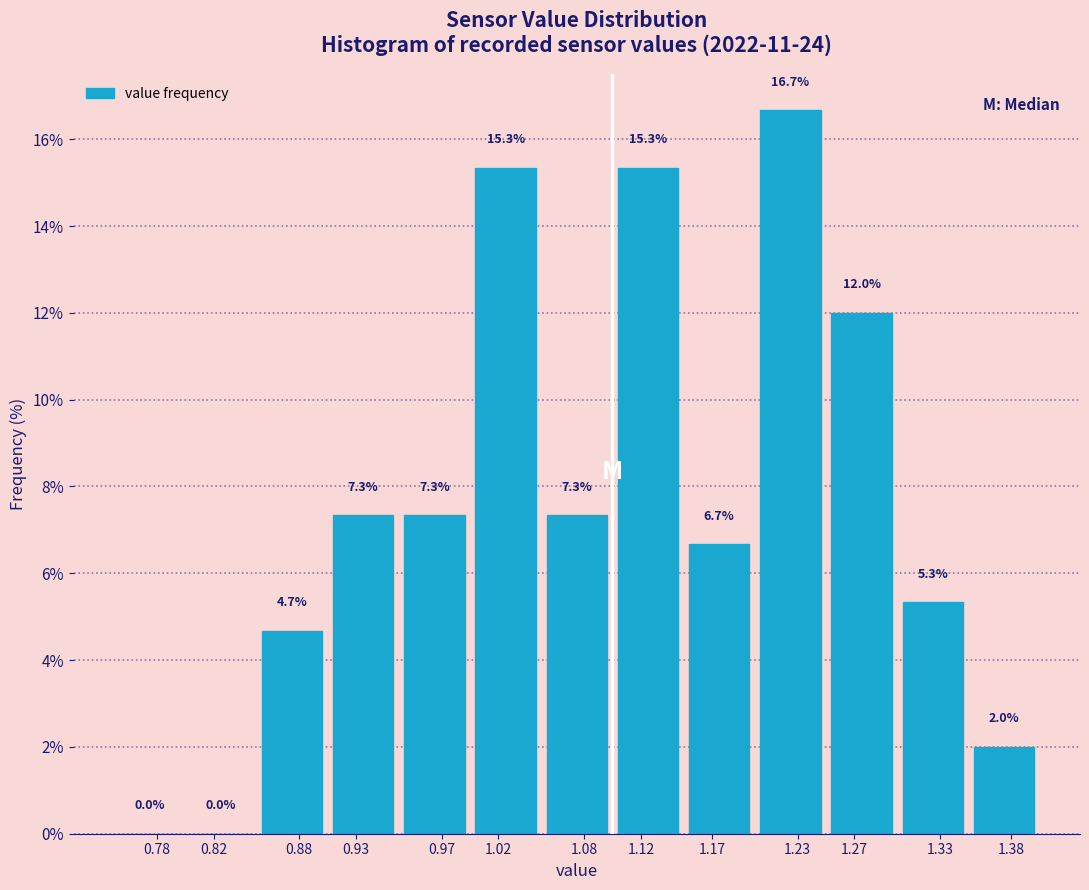

Reading right to left, what are all the values shown in this chart?

1.38=2.0	1.33=5.3	1.27=12.0	1.23=16.7	1.17=6.7	1.12=15.3	1.08=7.3	1.02=15.3	0.97=7.3	0.93=7.3	0.88=4.7	0.82=0.0	0.78=0.0